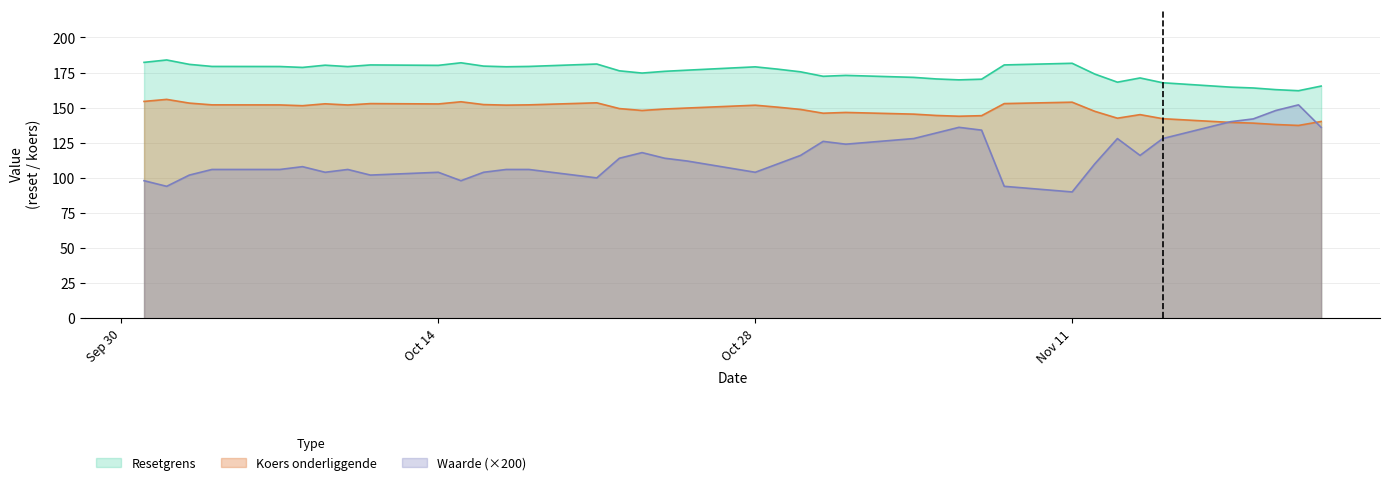

List the series in order of their overall mean, lowest first.

Waarde (×200), Koers onderliggende, Resetgrens